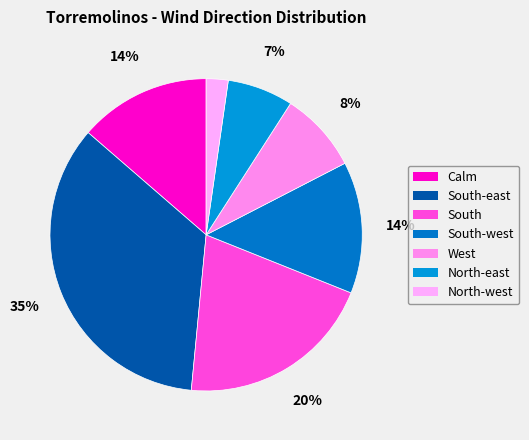

To the nearest percent, what is the difference between the largest and smallest slice percentages?

33%